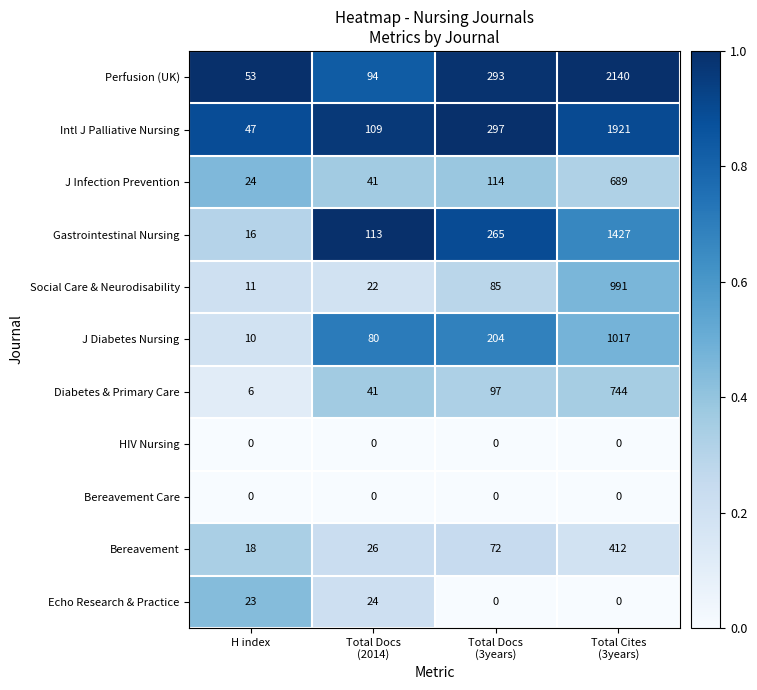

What is the difference between the maximum and minimum values in the Intl J Palliative Nursing series?

1874